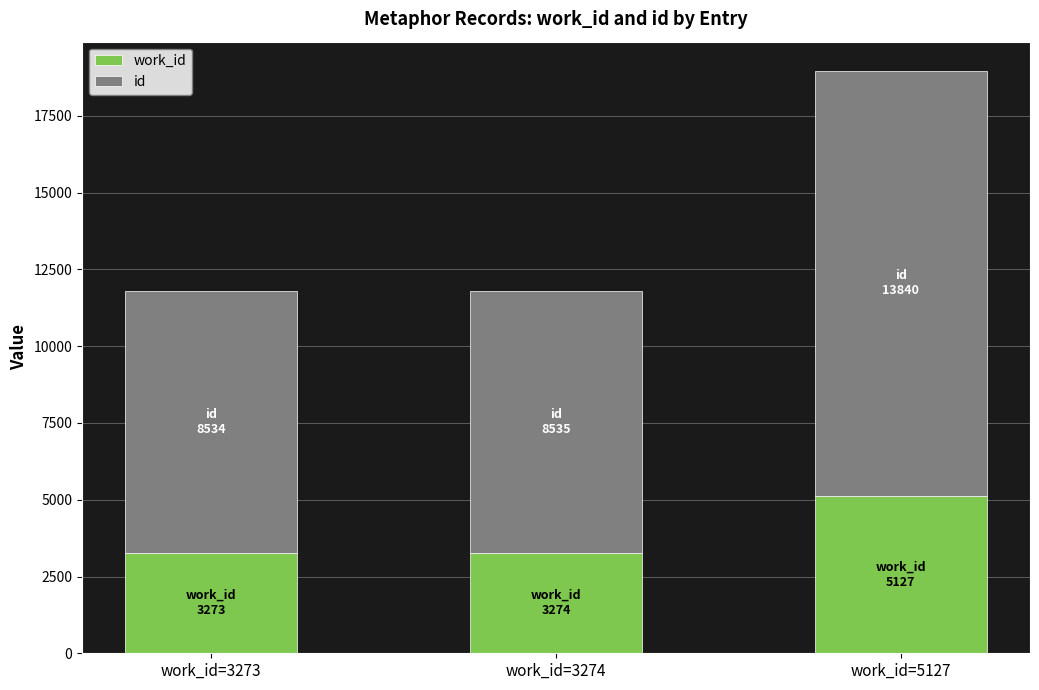

Does the chart contain any negative values?

No